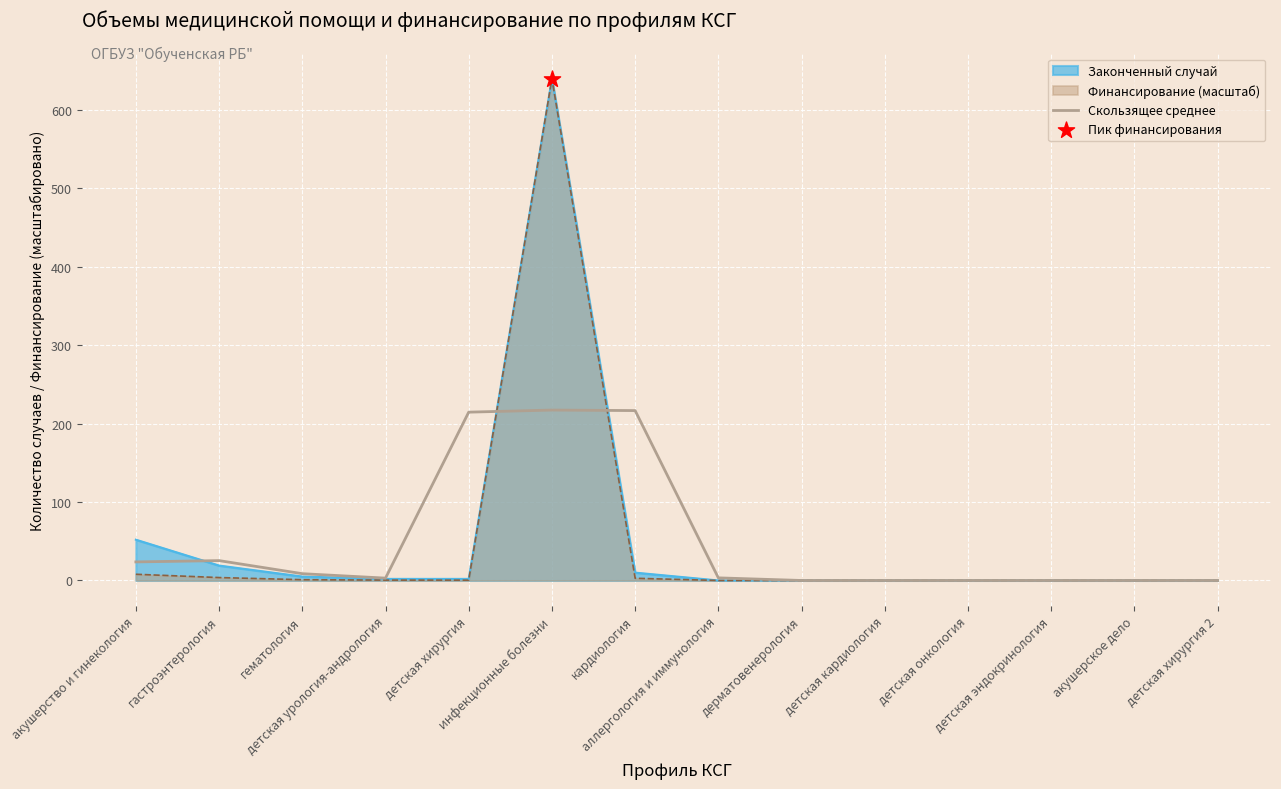

What is the greatest value displayed?

640.0